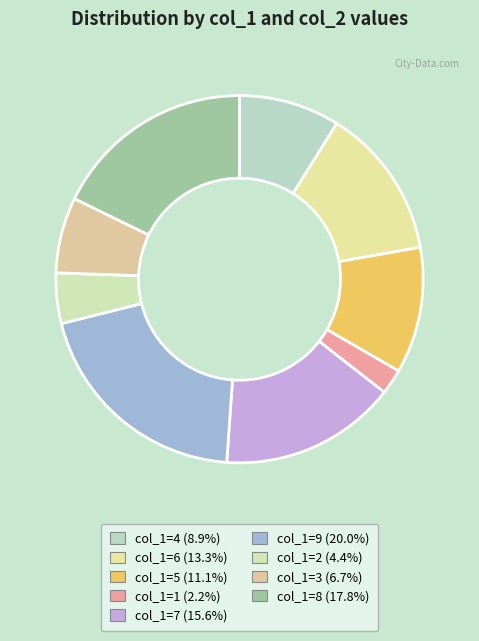

How many segments does this pie chart have?

9